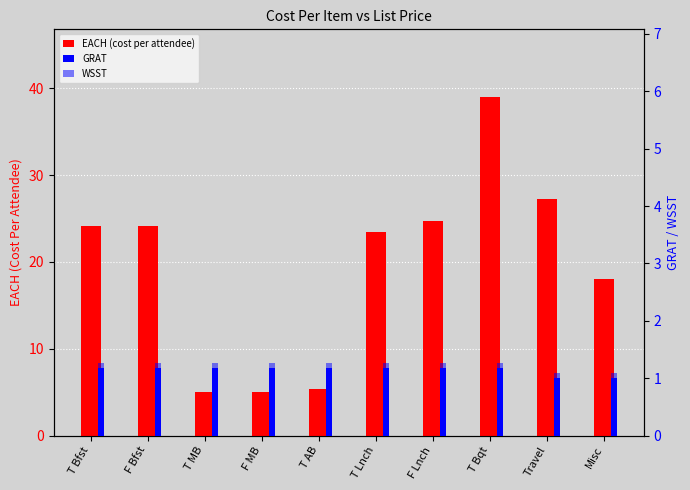

Read the WSST value at Misc.

0.1